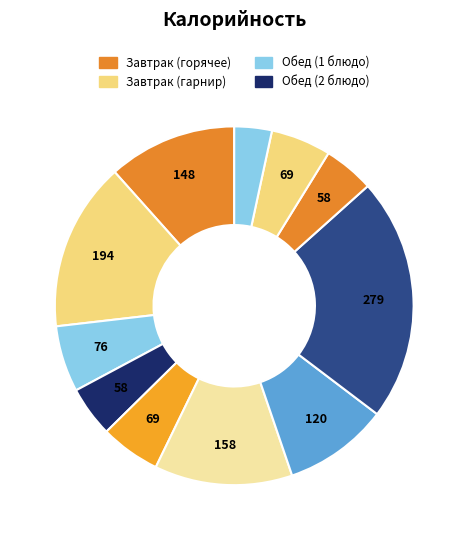

How many slices are in this pie chart?

11